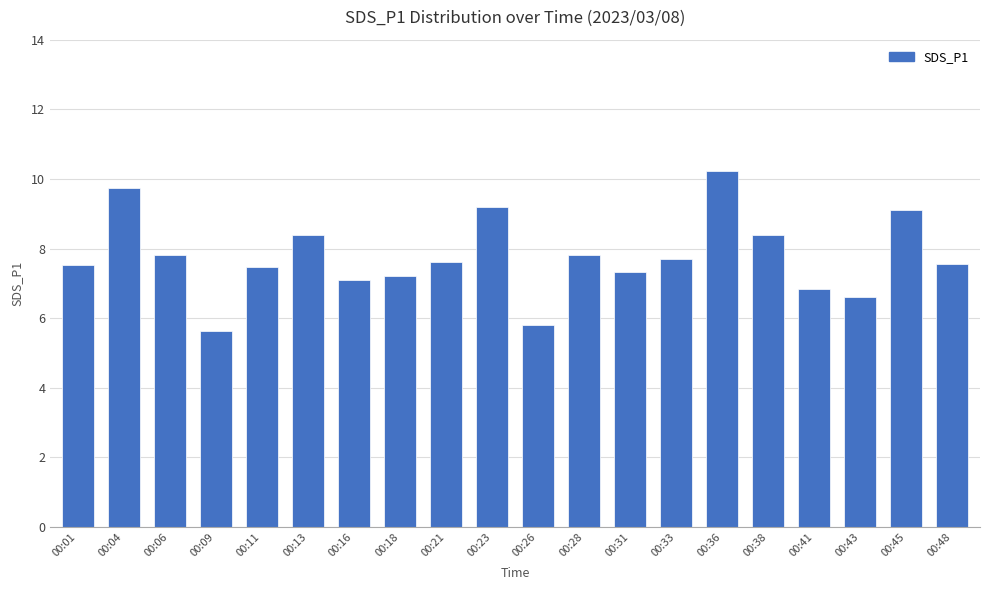

Approximately how many times larger is the value at 00:21 compared to 00:43?

1.2